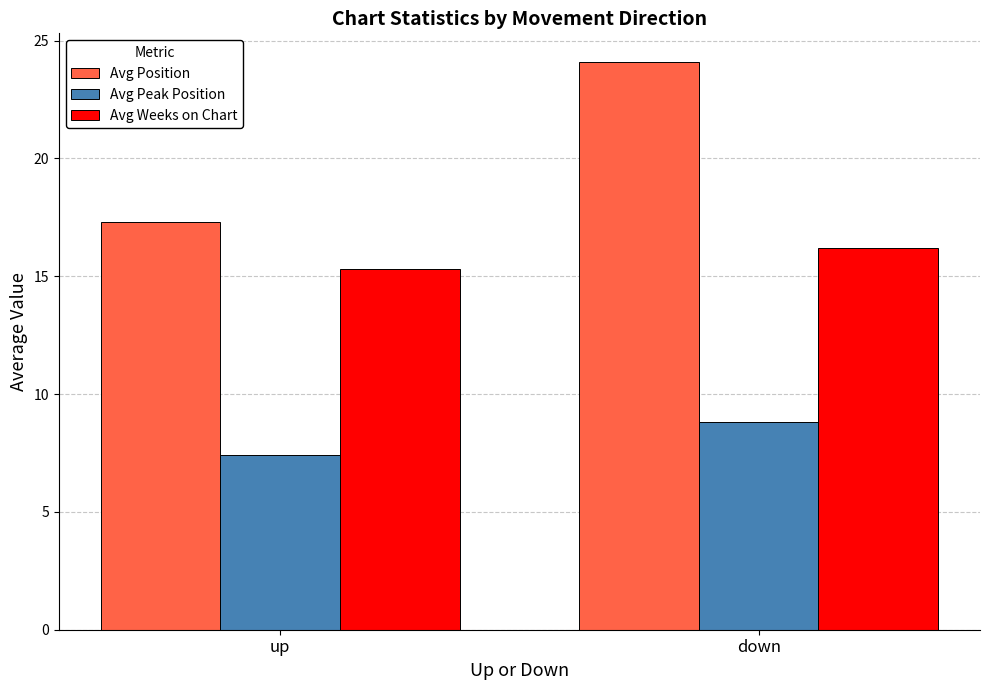

What is the sum of all Avg Position values?

41.4